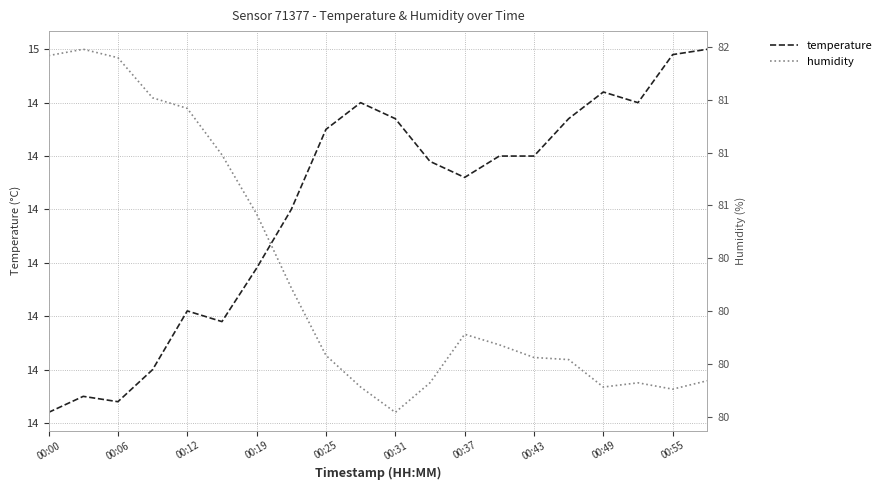

At 00:43, list the series in order from smallest to largest.

temperature, humidity